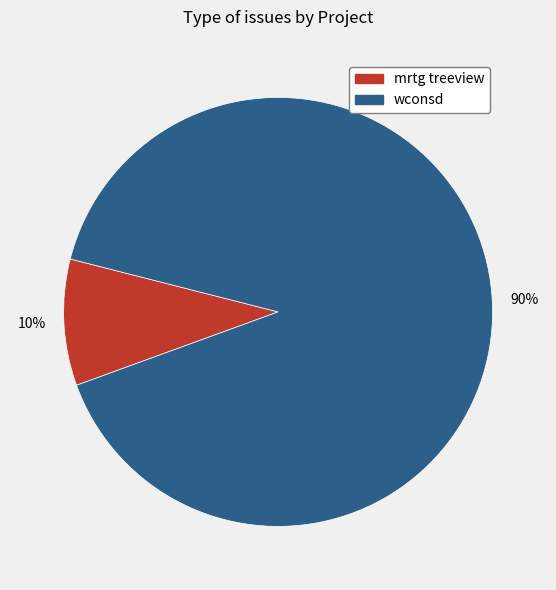

Do mrtg treeview and wconsd together represent more than half of the pie?

Yes